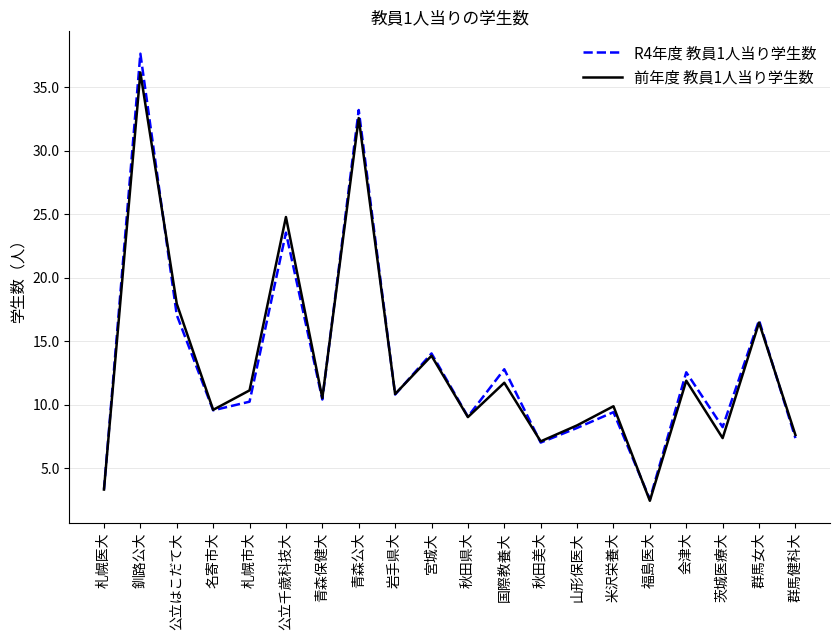

Which series has the widest spread of values?

R4年度 教員1人当り学生数